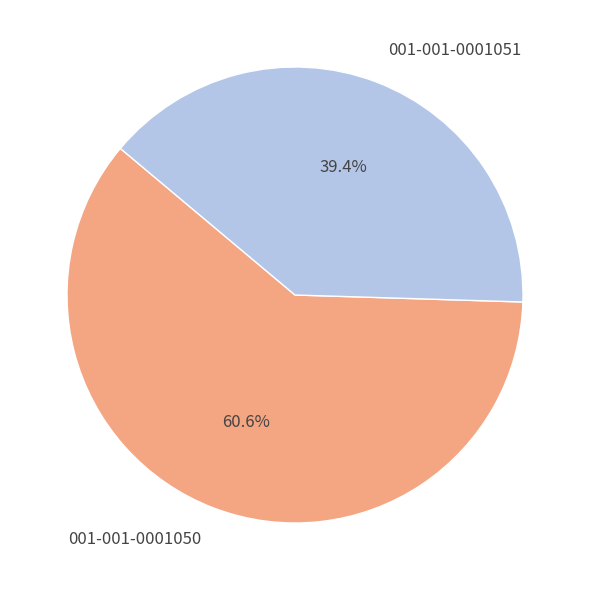

What percentage do 001-001-0001051 and 001-001-0001050 together represent?

100.0%